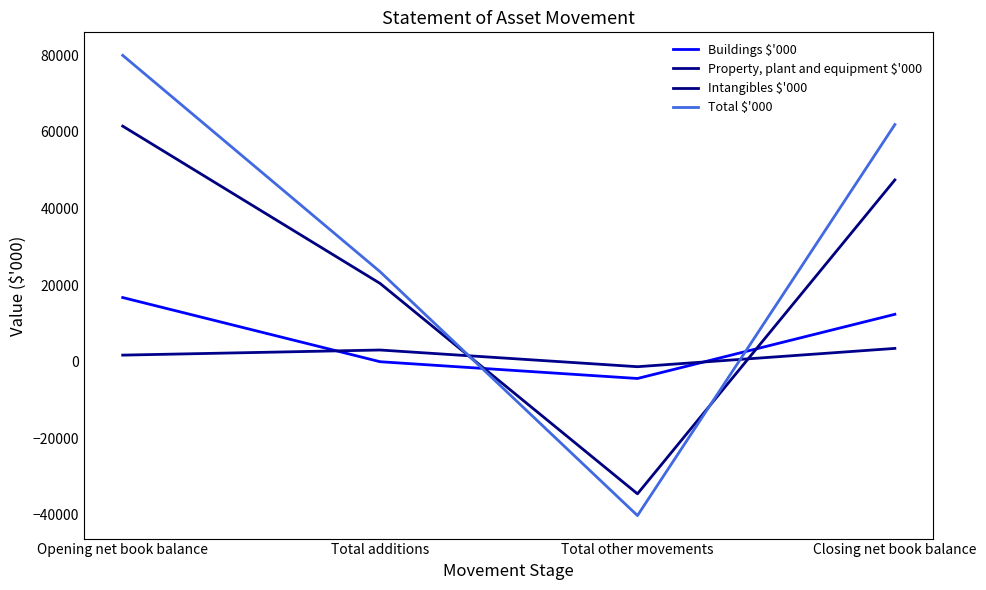

What are all the series names shown in the legend?

Buildings $'000, Property, plant and equipment $'000, Intangibles $'000, Total $'000